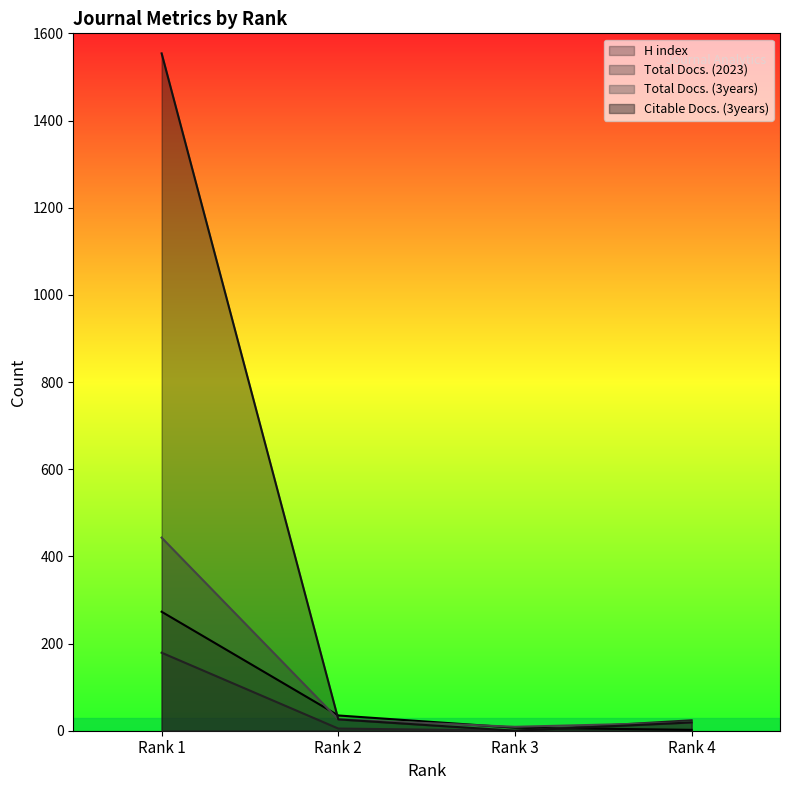

List the series in order of their peak value, lowest first.

Total Docs. (2023), H index, Total Docs. (3years), Citable Docs. (3years)